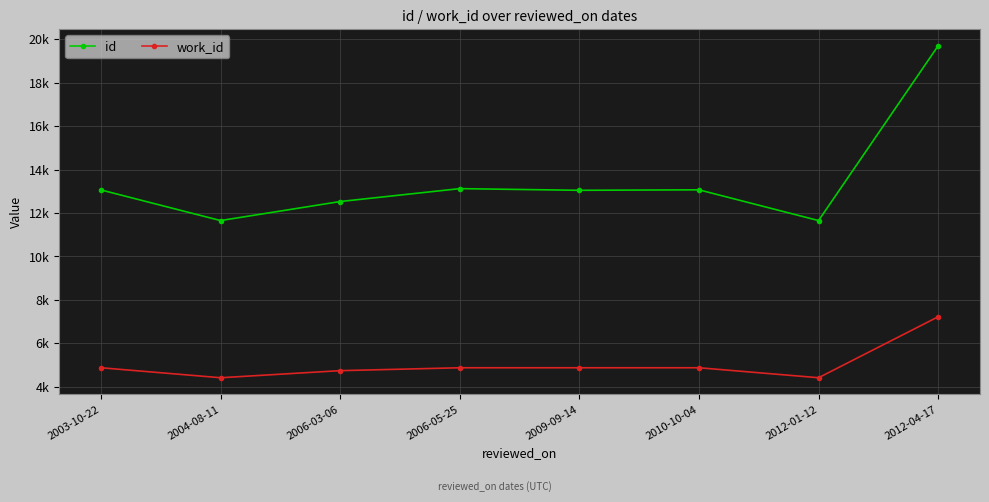

What is the difference between the second highest and minimum values in the id series?

1470